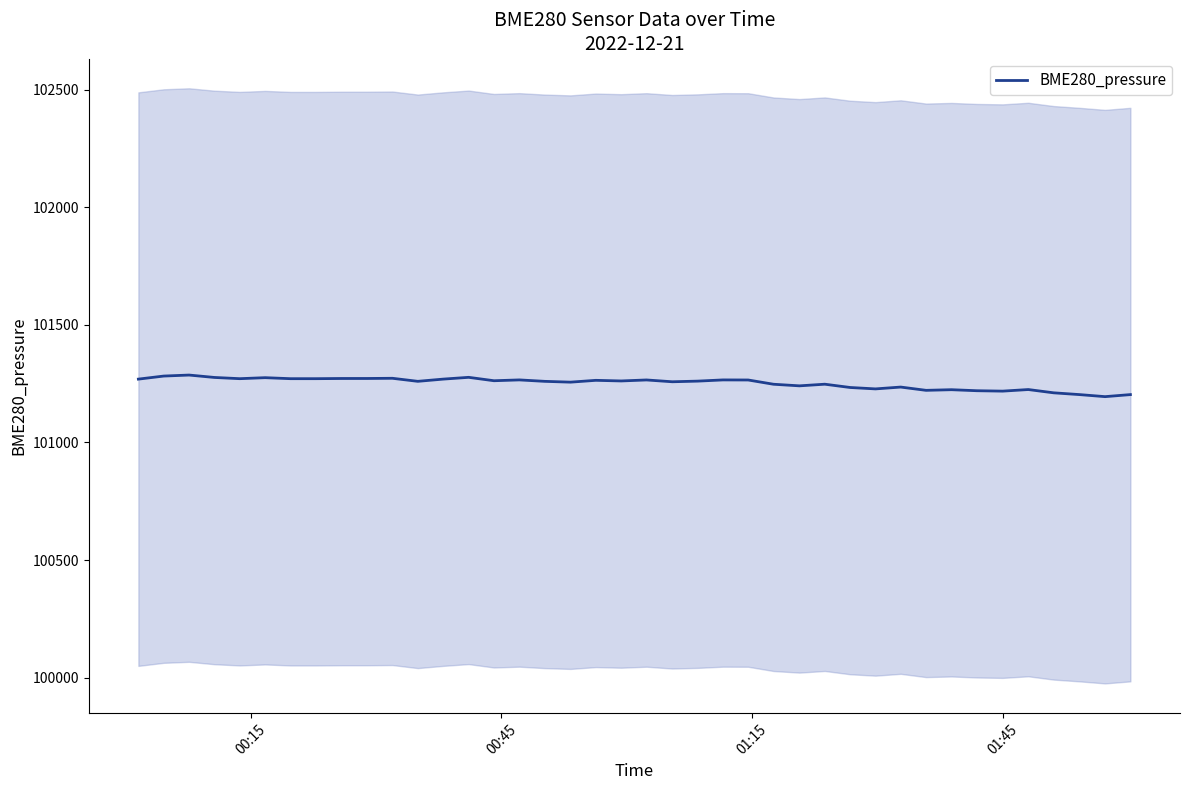

What is the value of the 17th point from the left?

101259.8